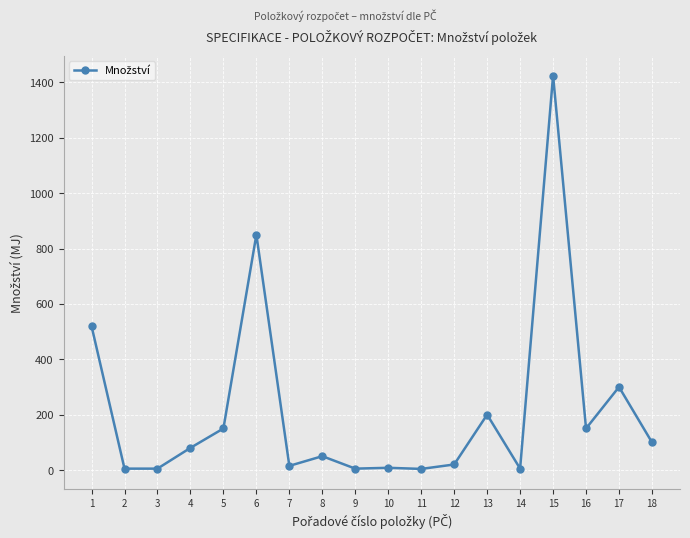

Where is the data nearest to the value 714?

6